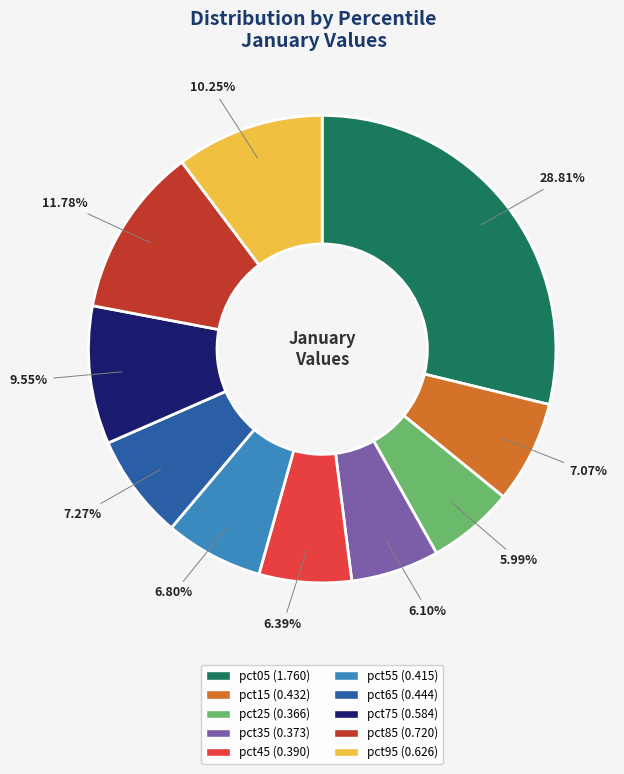

Which has a higher value, pct15 or pct35?

pct15